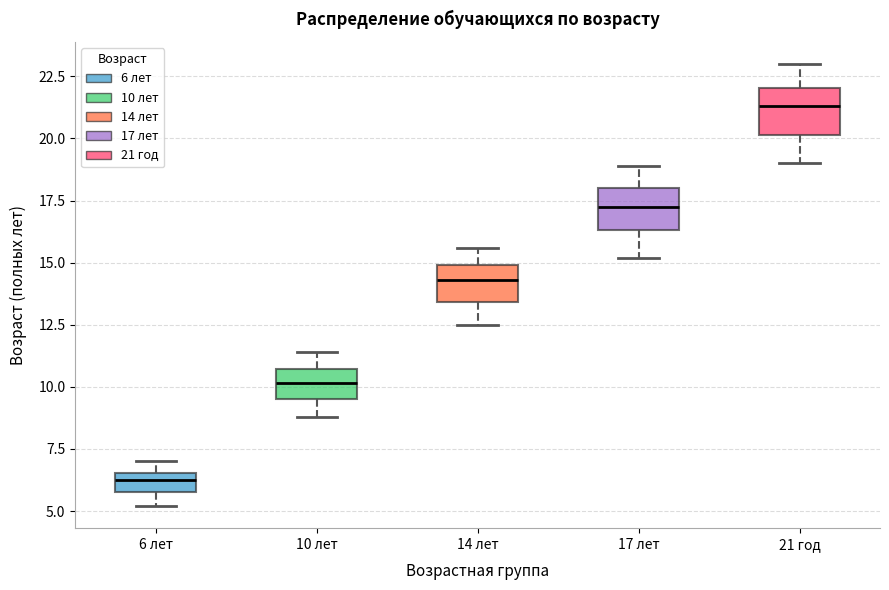

Reading left to right, read every box against the y-axis: the position of its median line, the range the box covers, and the ends of its whiskers. The values are not printed on the chart, so give them approximately, as read against the axis.

6 лет: median 6.5 (inside the box), box 6.0 to 6.5, whiskers 5.0 to 7.0
10 лет: median 10.0, box 9.5 to 10.5, whiskers 9.0 to 11.5
14 лет: median 14.5, box 13.5 to 15.0, whiskers 12.5 to 15.5
17 лет: median 17.5, box 16.5 to 18.0, whiskers 15.0 to 19.0
21 год: median 21.5, box 20.0 to 22.0, whiskers 19.0 to 23.0